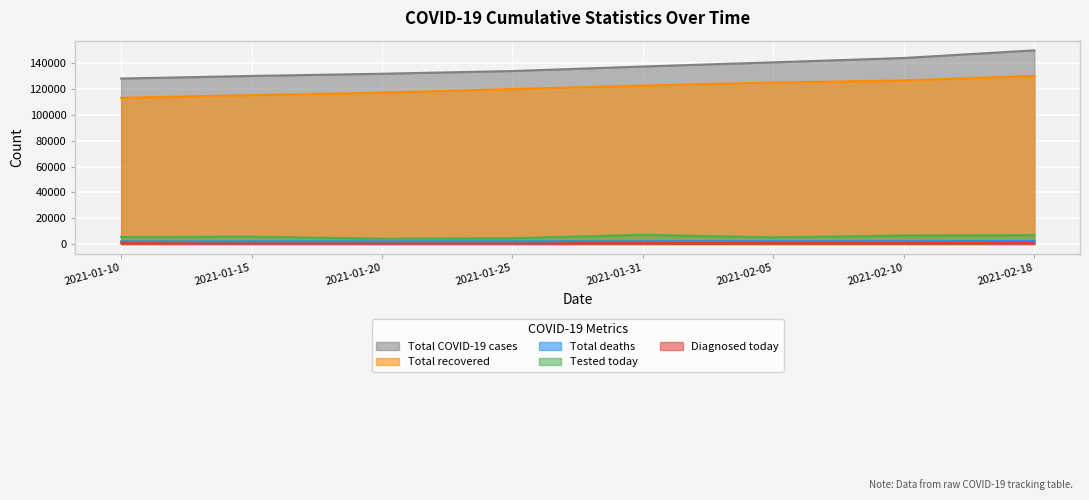

What is the sum of all Total COVID-19 cases values?

1097769